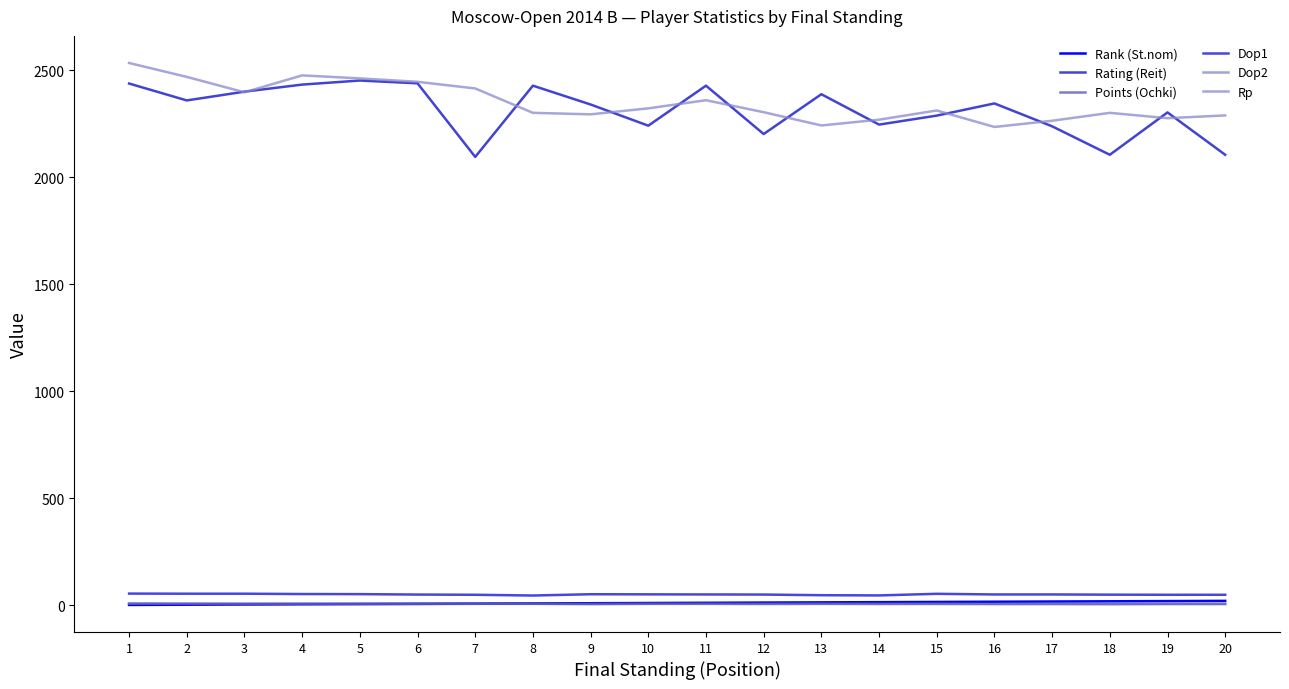

Rank the series at 11 from lowest to highest value.

Dop2, Points (Ochki), Rank (St.nom), Dop1, Rp, Rating (Reit)